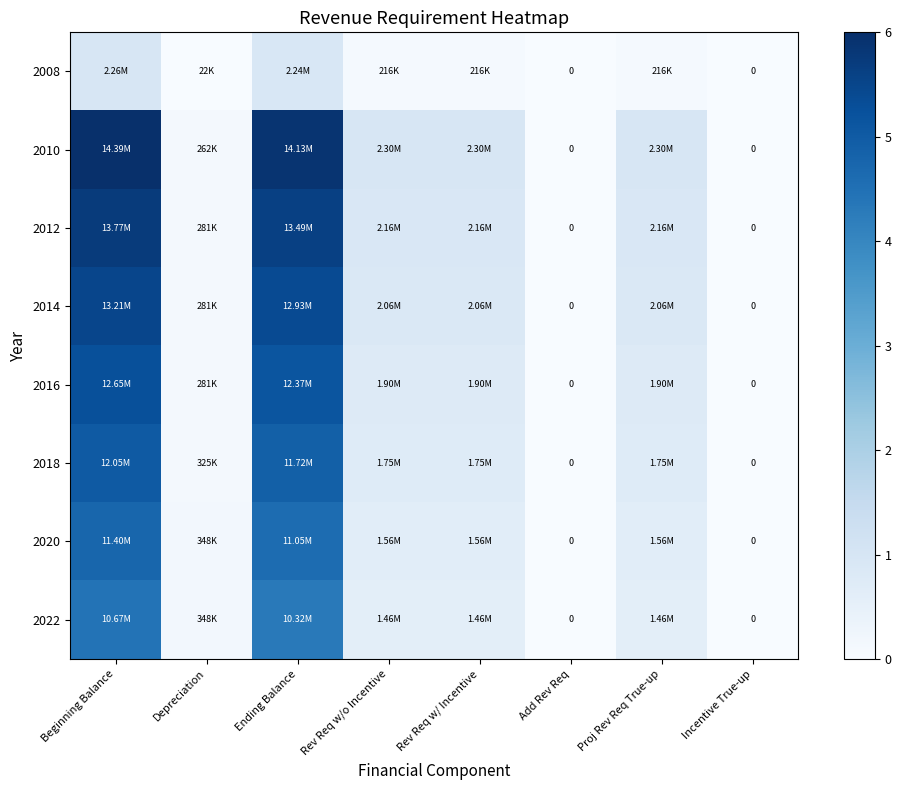

At which label is 2014 closest to 2?

Rev Req w/o Incentive